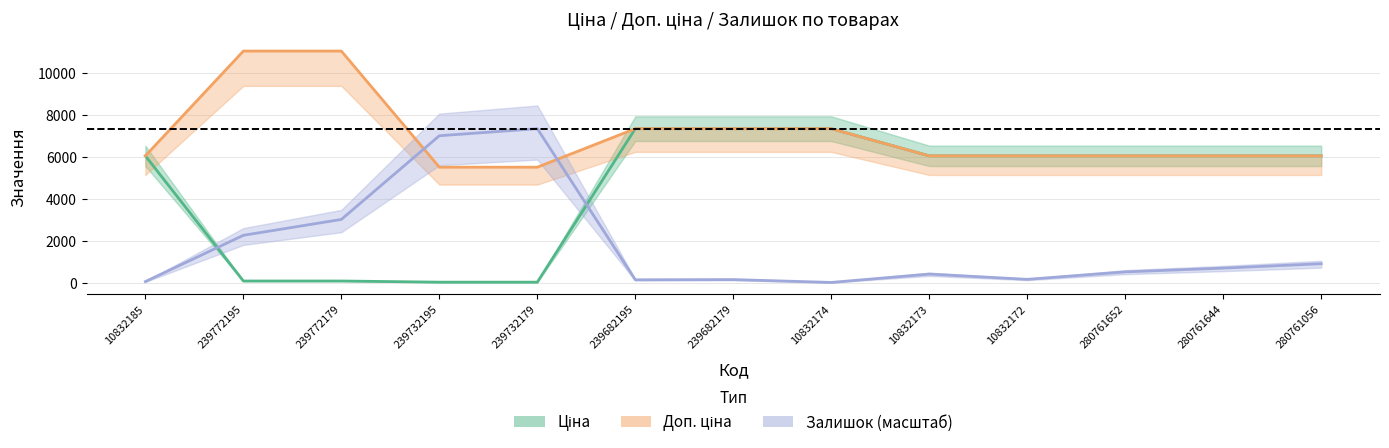

What is the lowest value of the Ціна series?

55.3